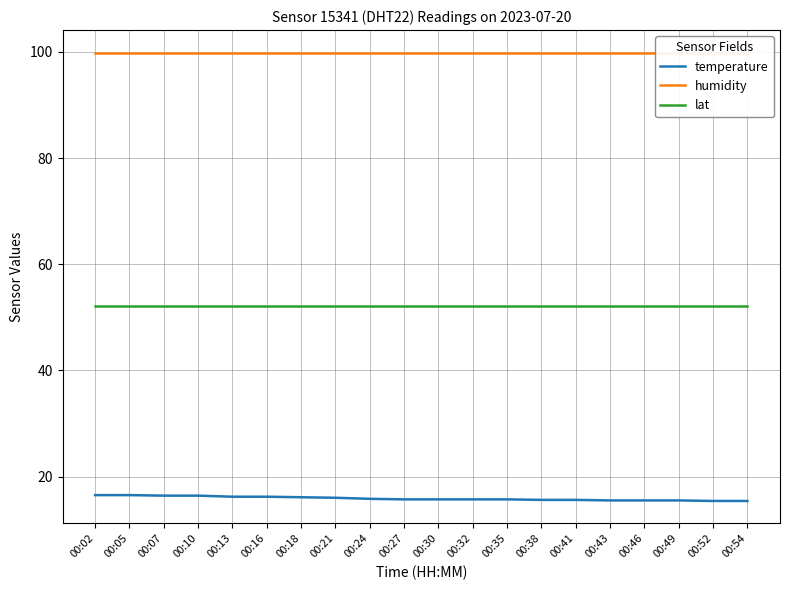

True or false: temperature has a value of 15.5 at 00:43.

True